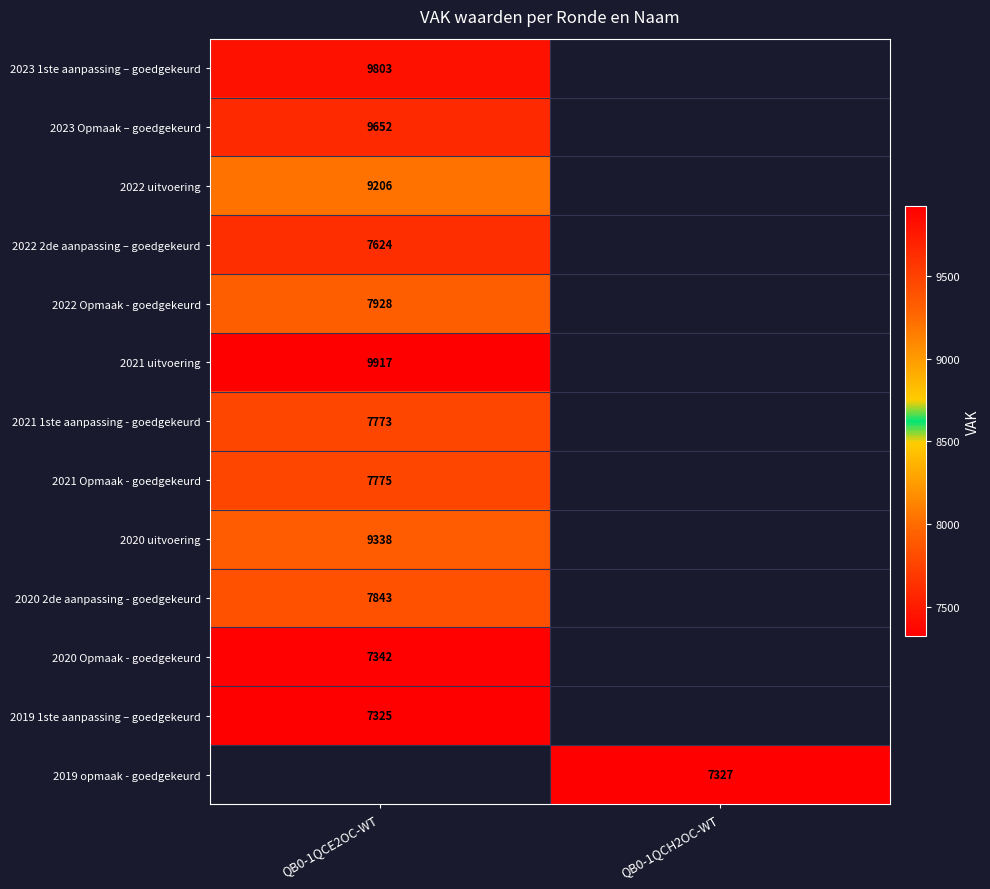

Is it true that 2021 1ste aanpassing - goedgekeurd equals 2366 at QB0-1QCE2OC-WT?

False